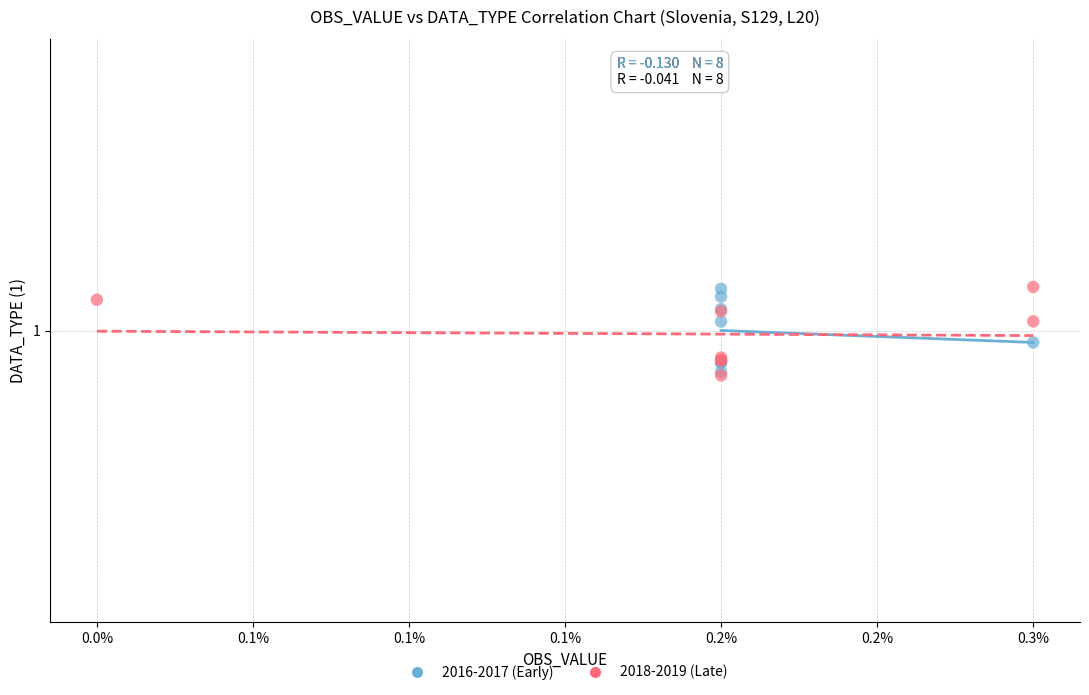

Which series has the widest spread of Y values?

2018-2019 (Late)